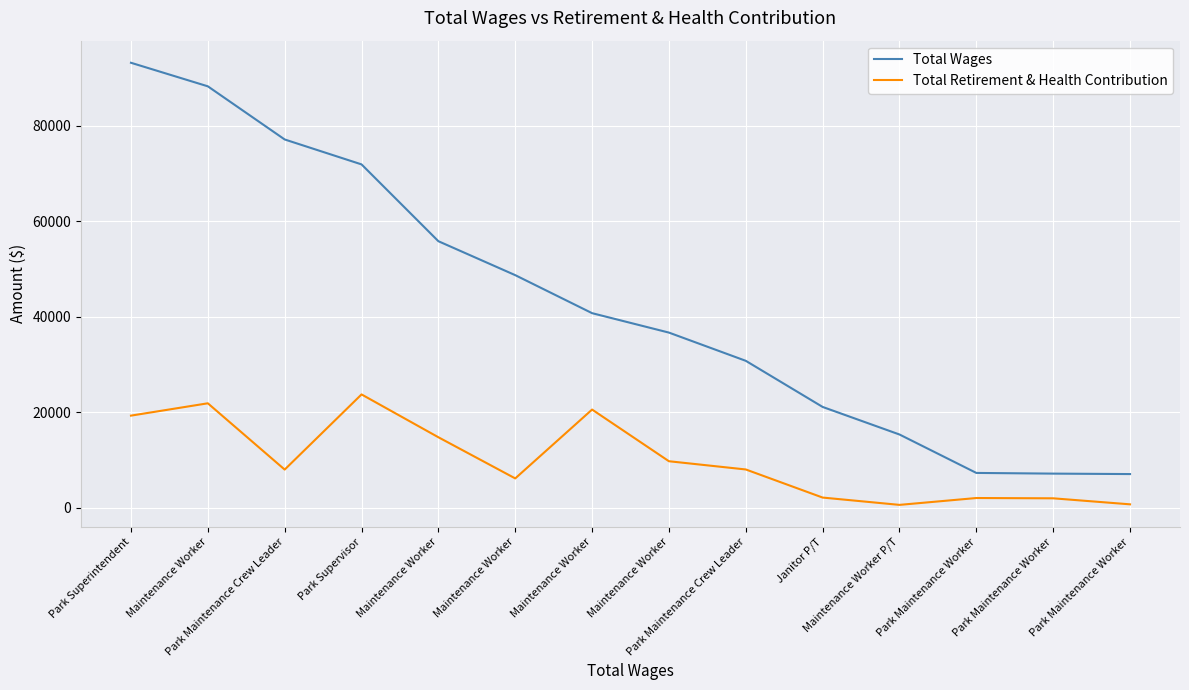

What is the label of the 11th point from the left?

Maintenance Worker P/T